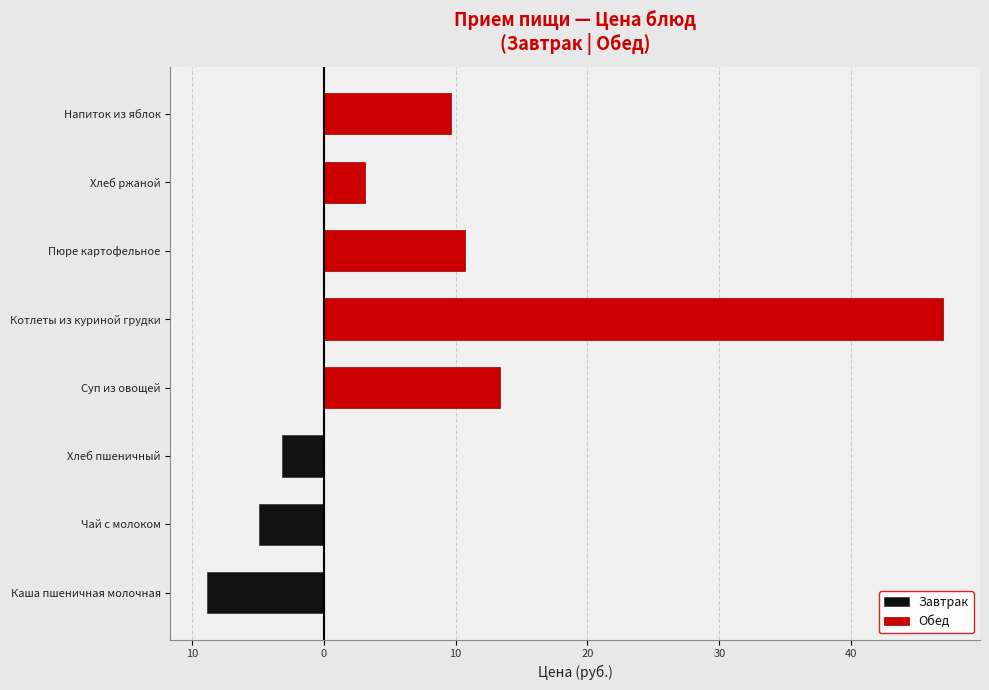

How many bars are there in each group?

2